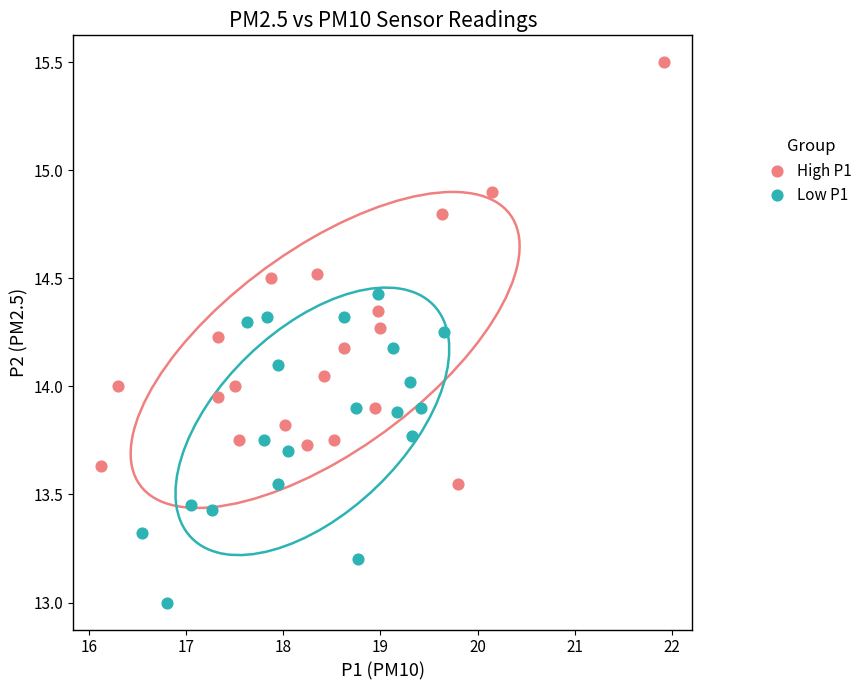

What are all the series names shown in the legend?

High P1, Low P1